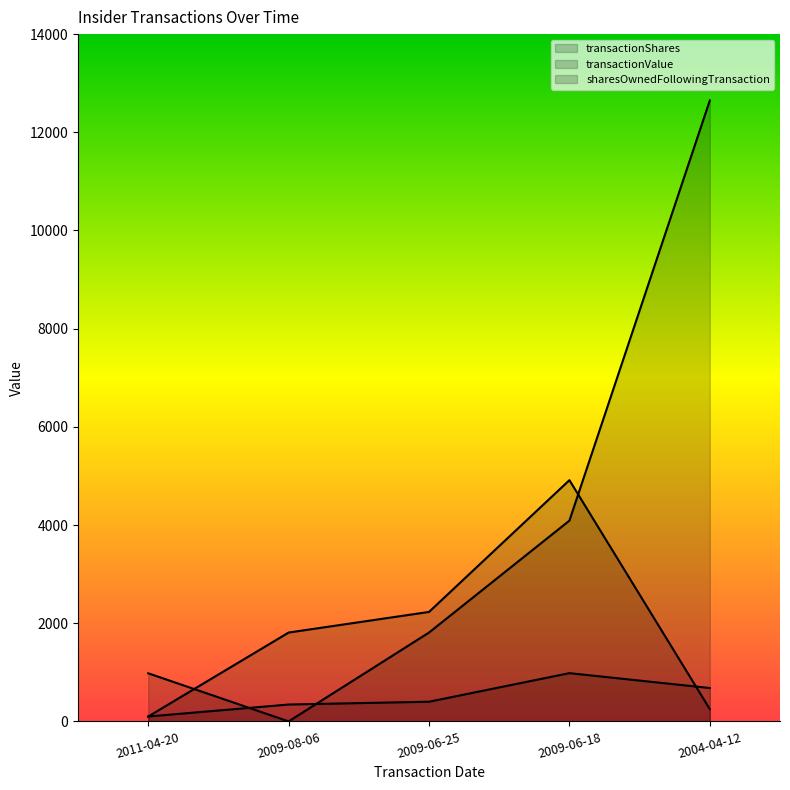

Which has a higher value, 2009-08-06 or 2004-04-12?

2009-08-06